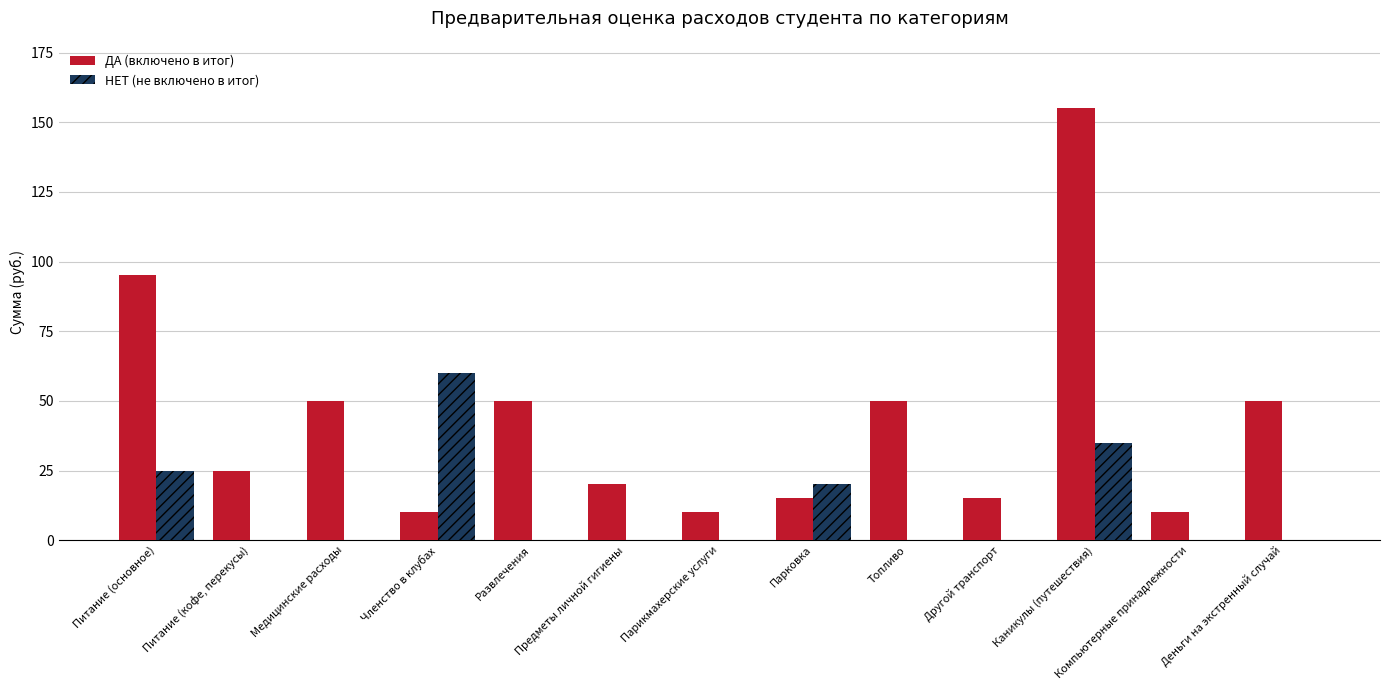

Where is ДА (включено в итог) nearest to the value 82?

Питание (основное)